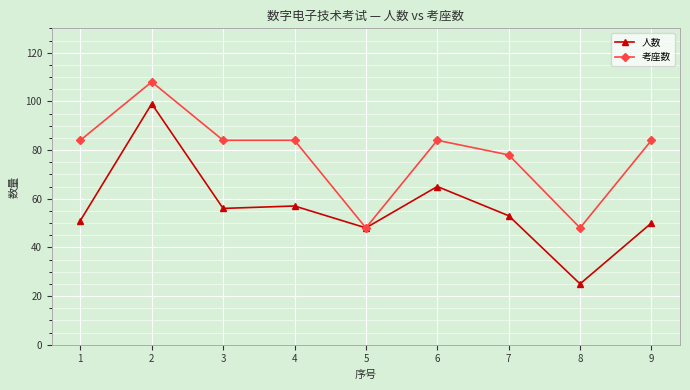

What is the spread (max minus min) of values at 1?

33